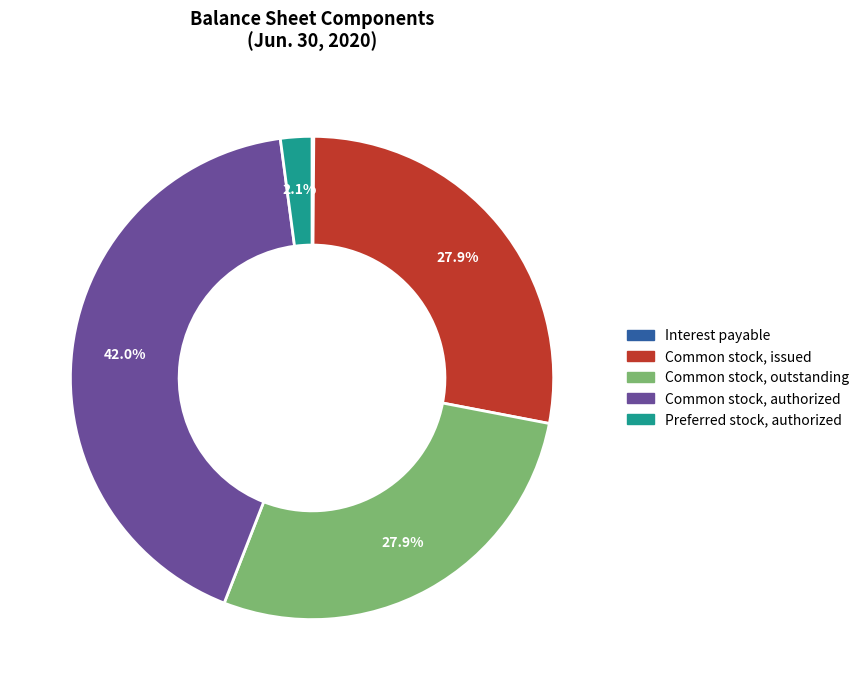

To the nearest percent, what is the difference between the largest and smallest slice percentages?

42%